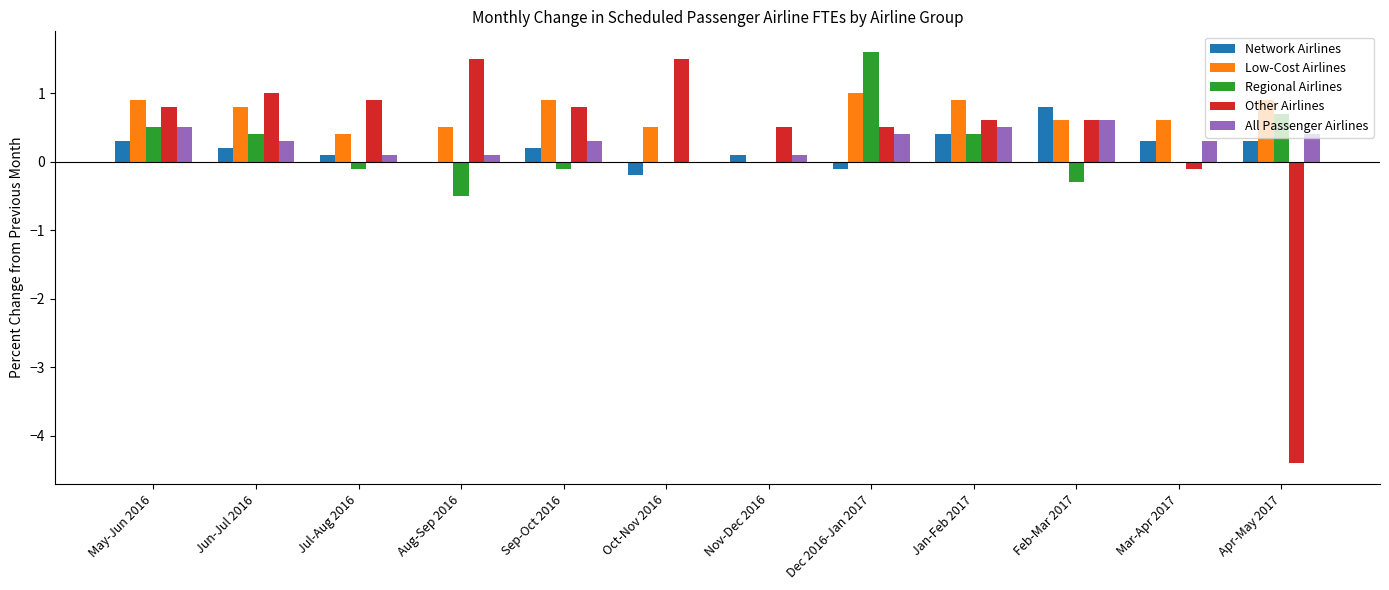

What is the maximum value shown in the chart?

1.6